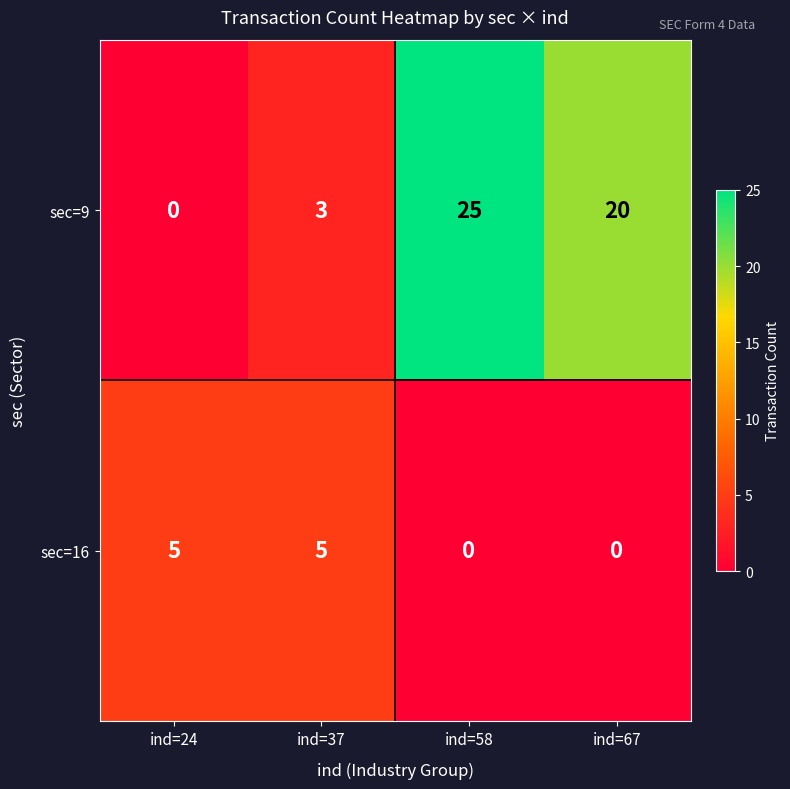

What is the maximum value shown in the chart?

25